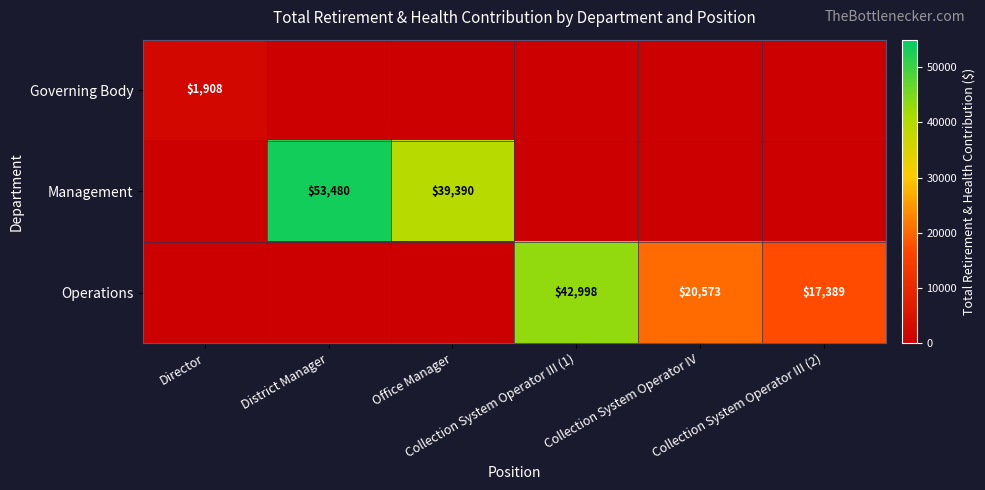

Rank the categories by Governing Body value from highest to lowest.

Director, District Manager, Office Manager, Collection System Operator III (1), Collection System Operator IV, Collection System Operator III (2)